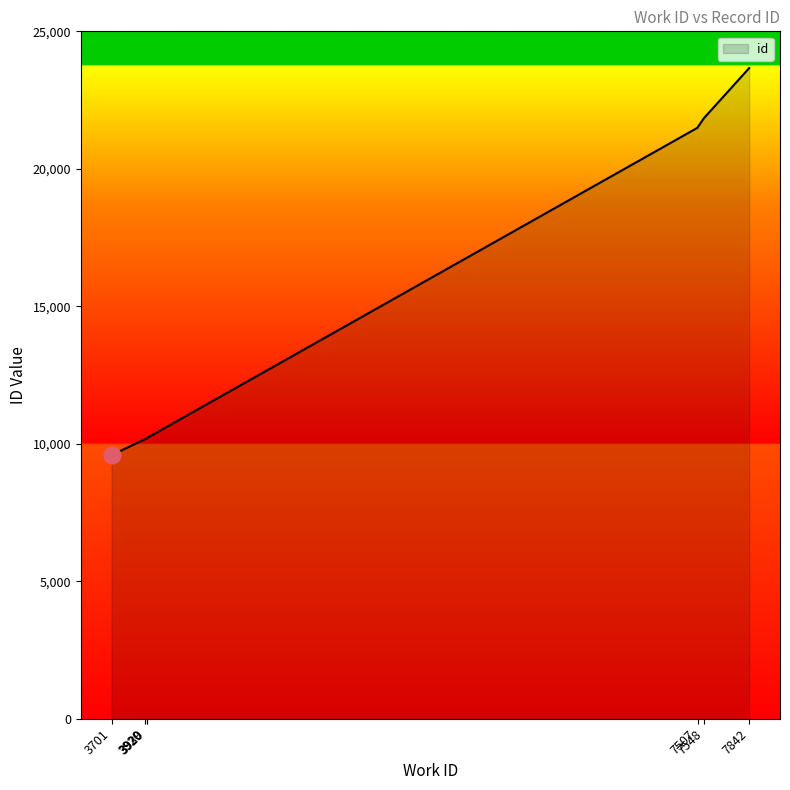

Between 7507 and 7507, which is larger?

7507